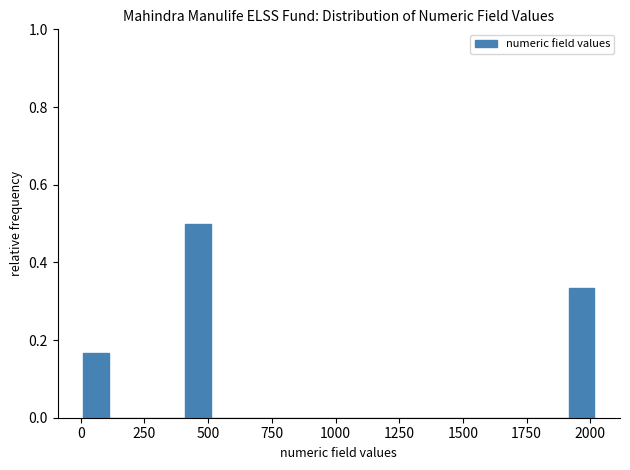

Around what value on the x-axis is the tallest bar? Give the approximate position of its centre, as read against the axis.

450